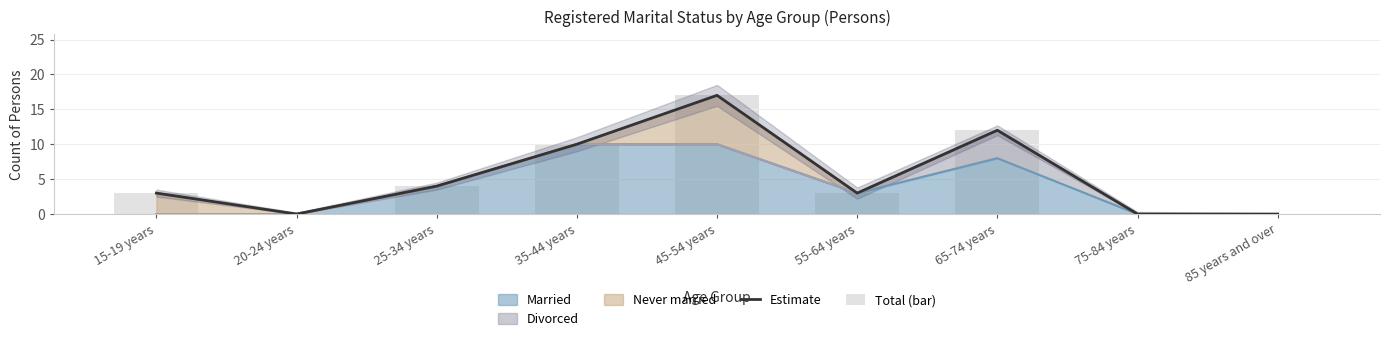

Are the bars horizontal?

No